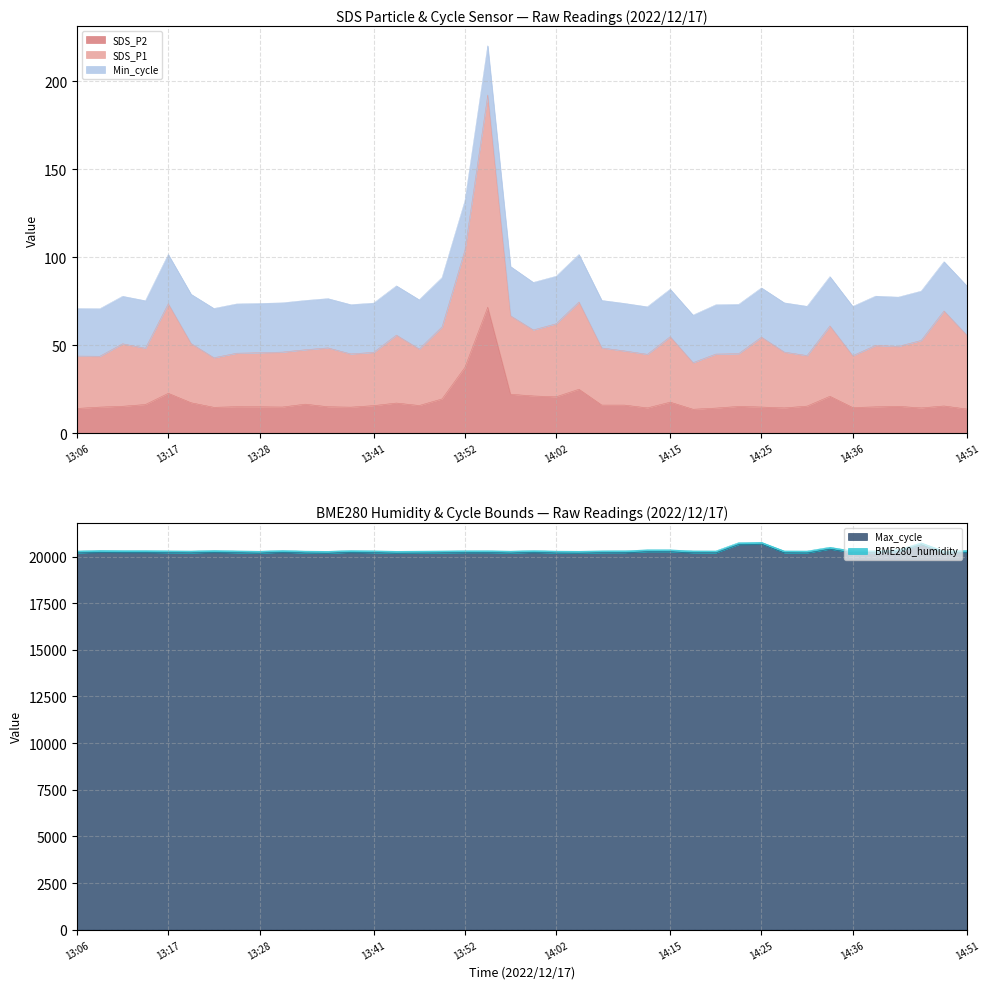

What is the minimum value for SDS_P2?

13.6